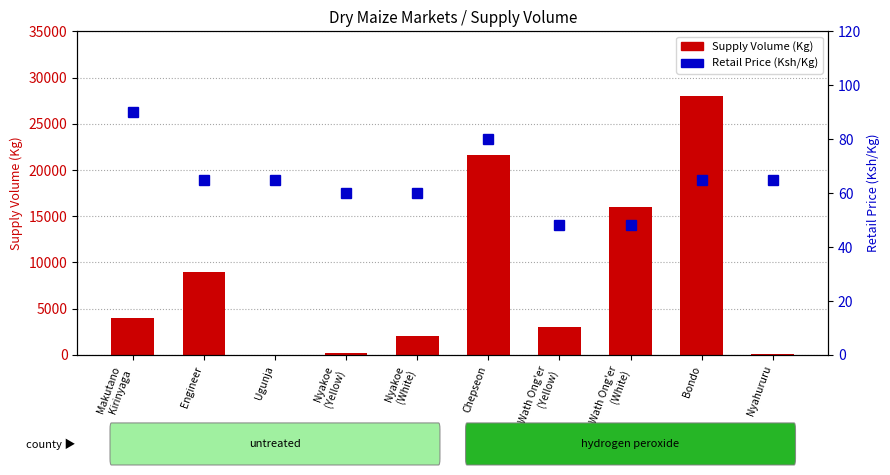

Which has a higher value, Engineer or Makutano
Kirinyaga?

Engineer